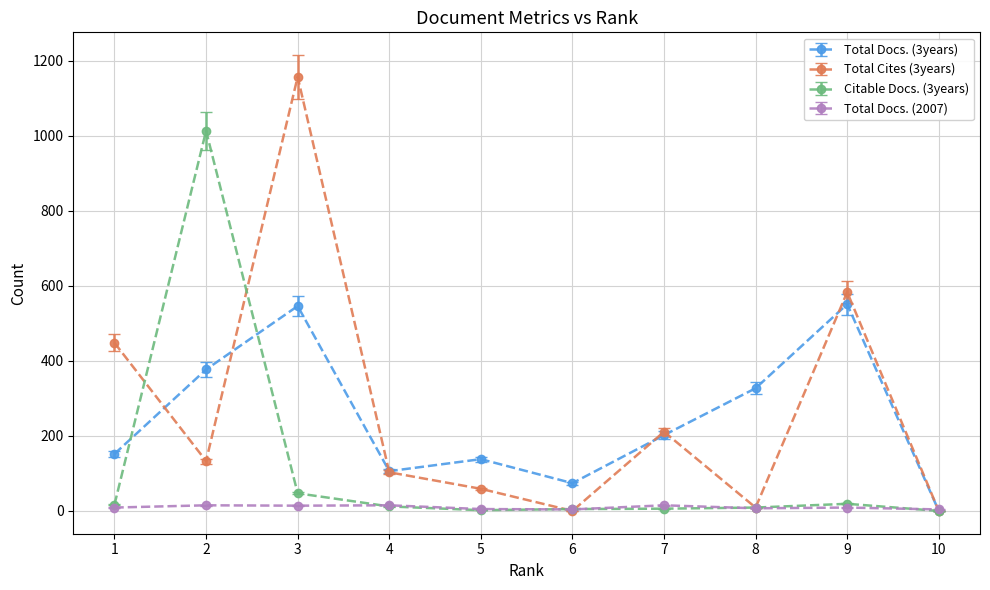

Which series has the largest total across all categories?

Total Cites (3years)